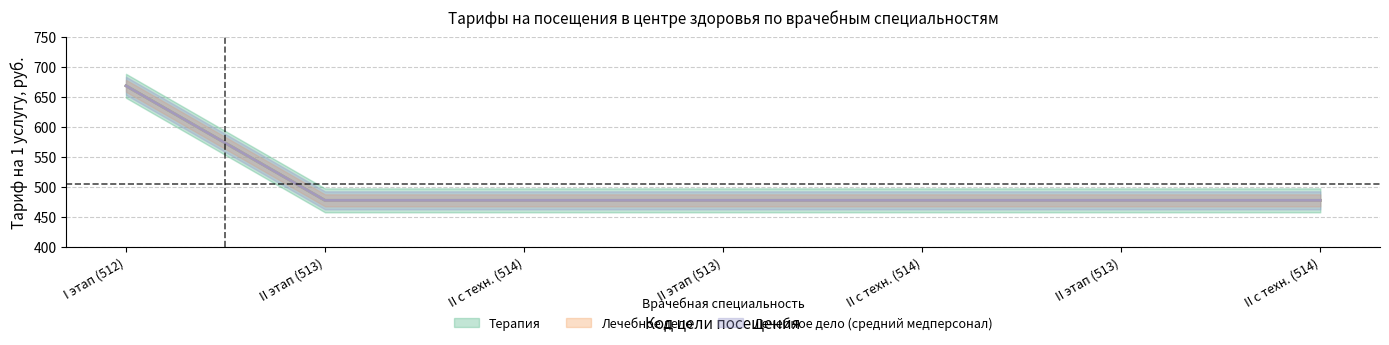

True or false: Лечебное дело and Лечебное дело (средний медперсонал) intersect in this chart.

False